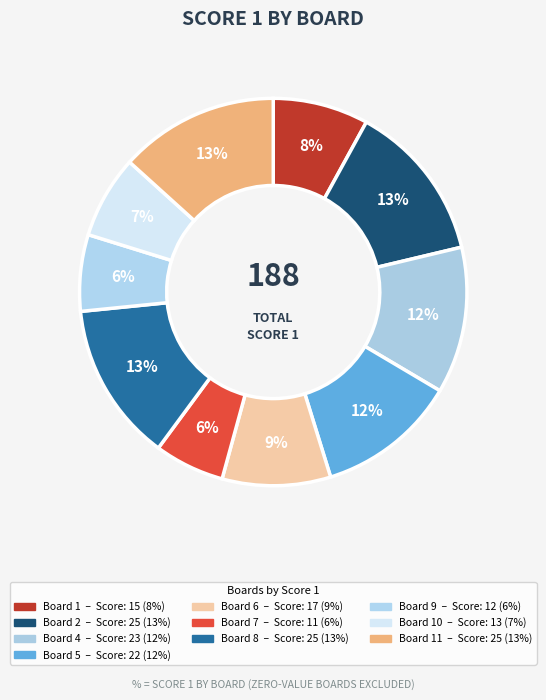

Is there any slice that represents more than half of the pie?

No